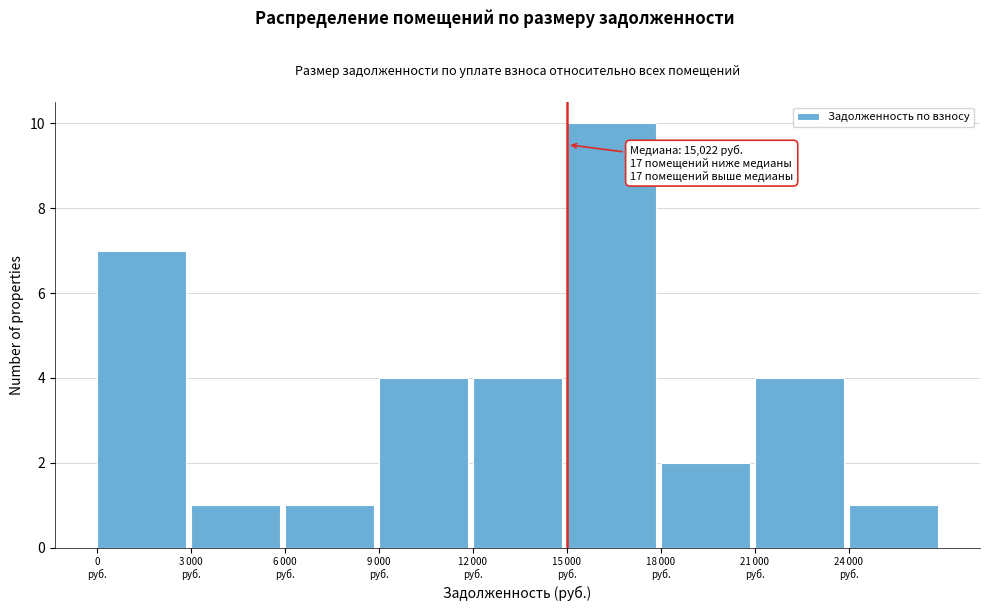

Reading right to left, transcribe all the data shown in this chart.

1	4	2	10	4	4	1	1	7